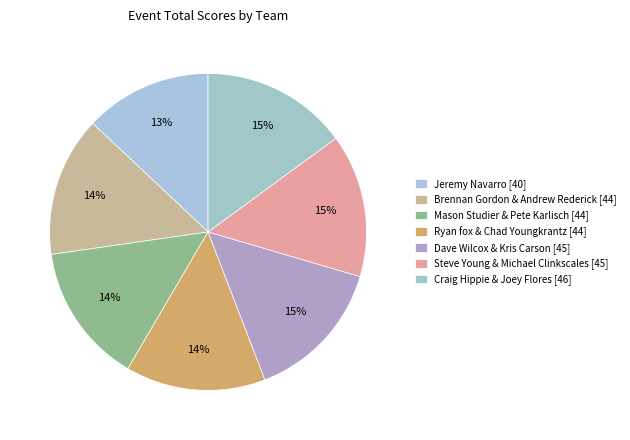

How many slices are in this pie chart?

7